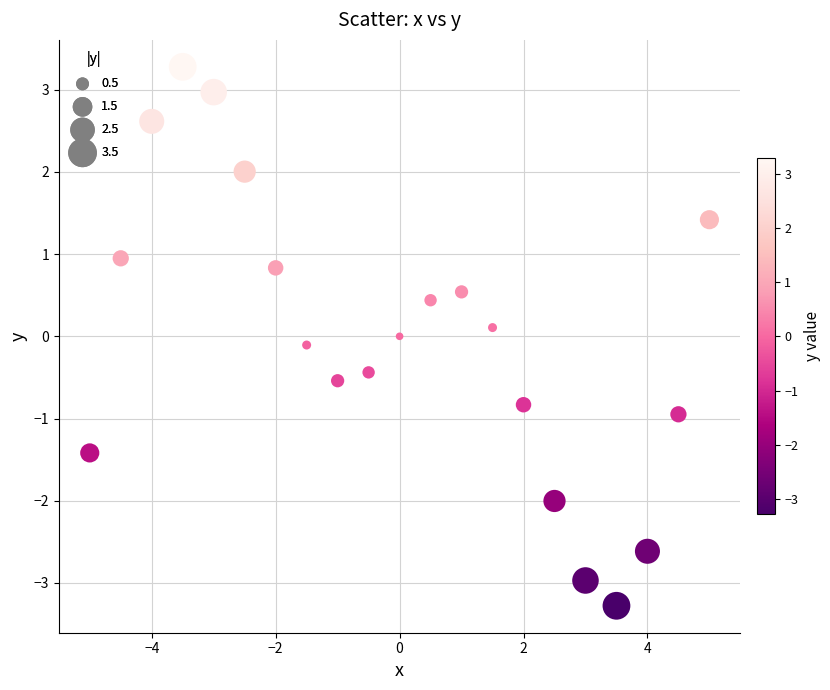

What is the range of X values (max minus min)?

10.0